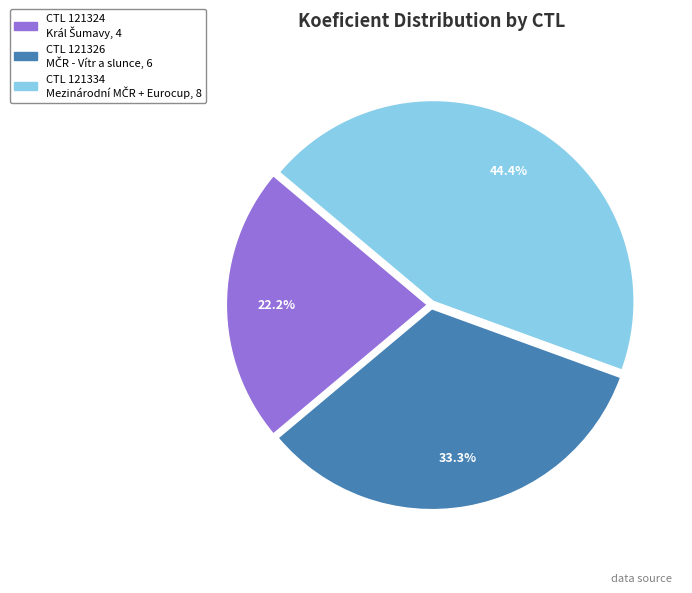

Is there a majority slice in this chart?

No